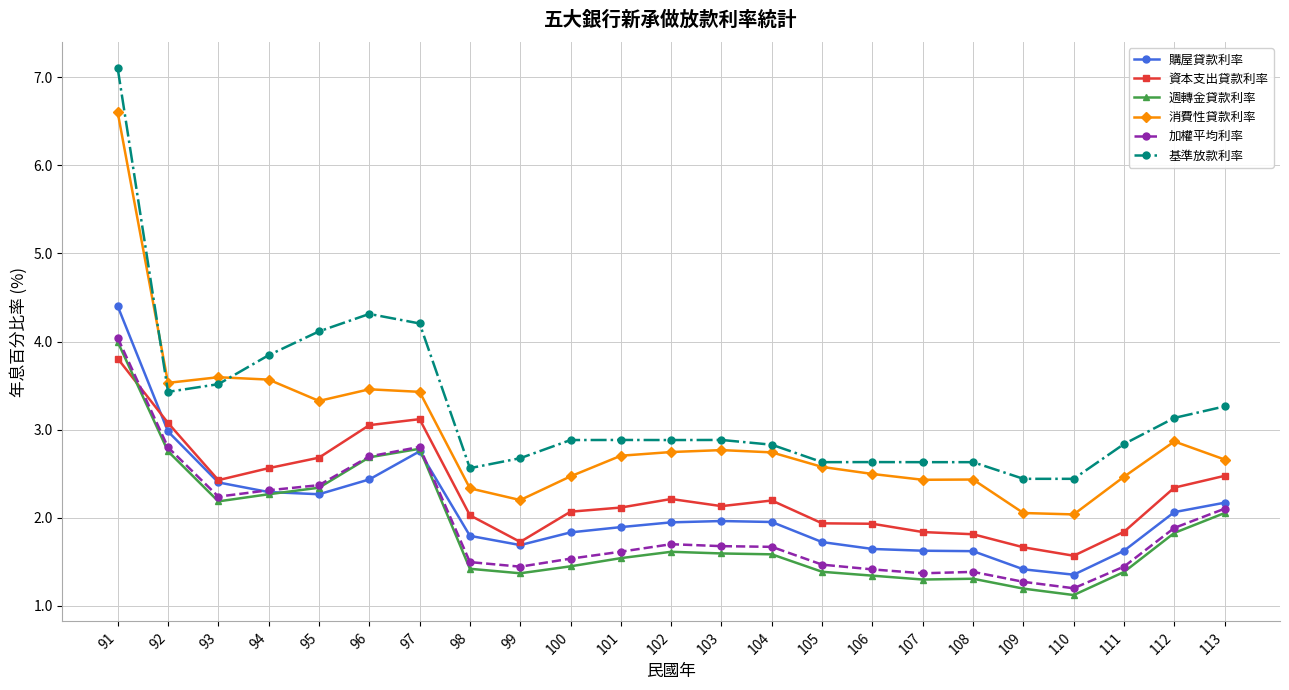

Between 91 and 100, which series saw the biggest shift?

基準放款利率